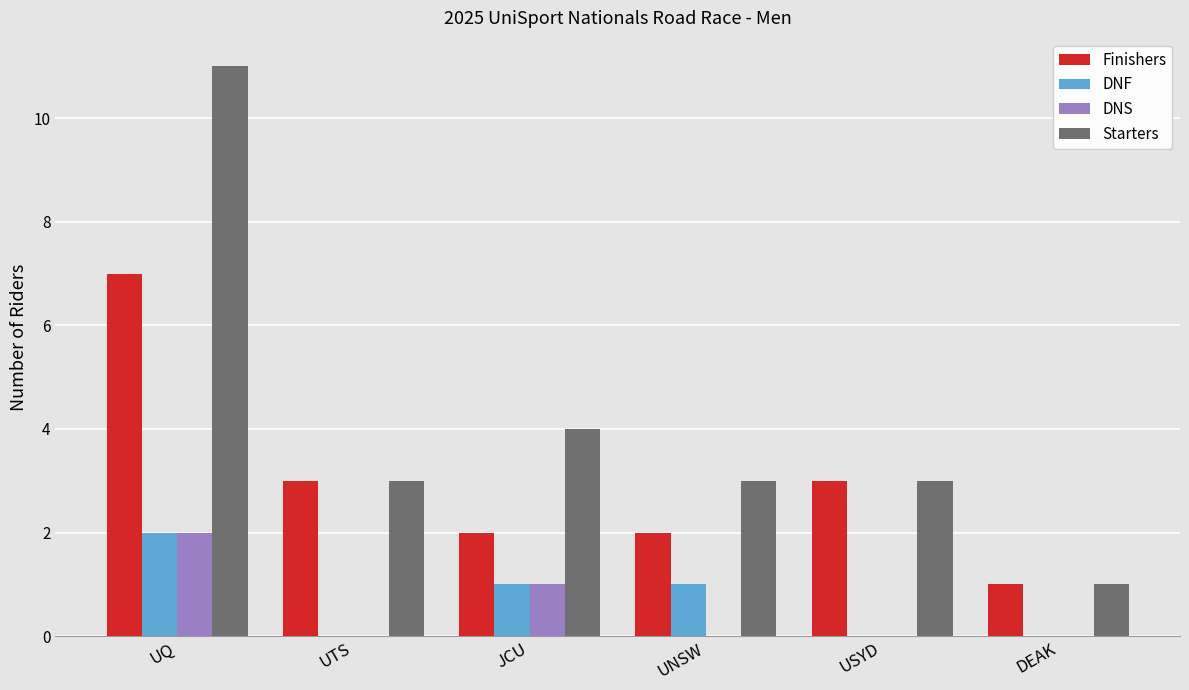

Which category has the highest value across all series?

UQ